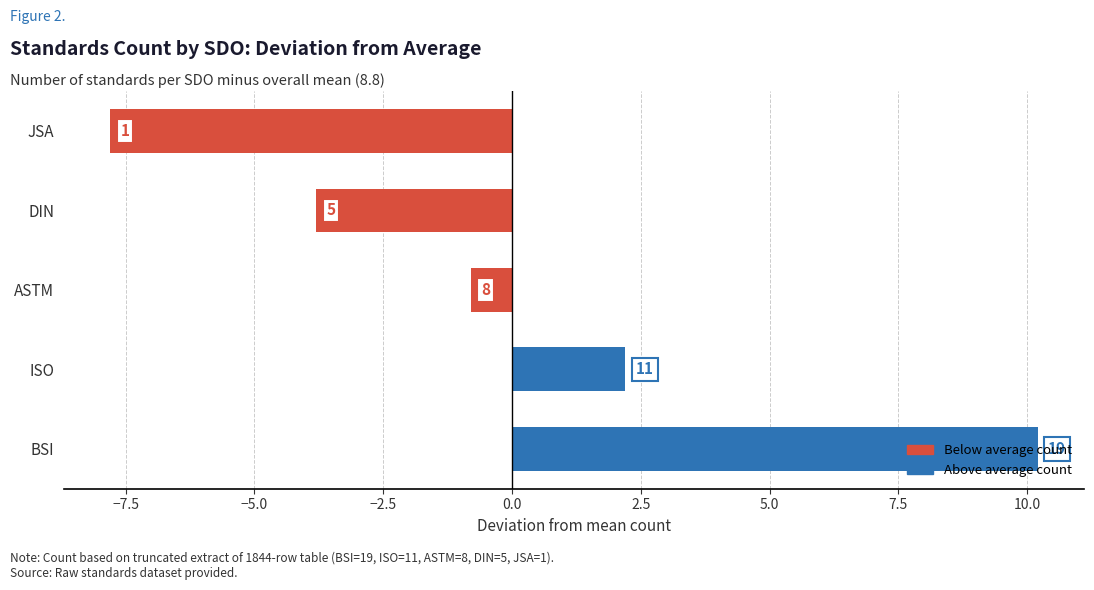

How many bars are there in total?

5